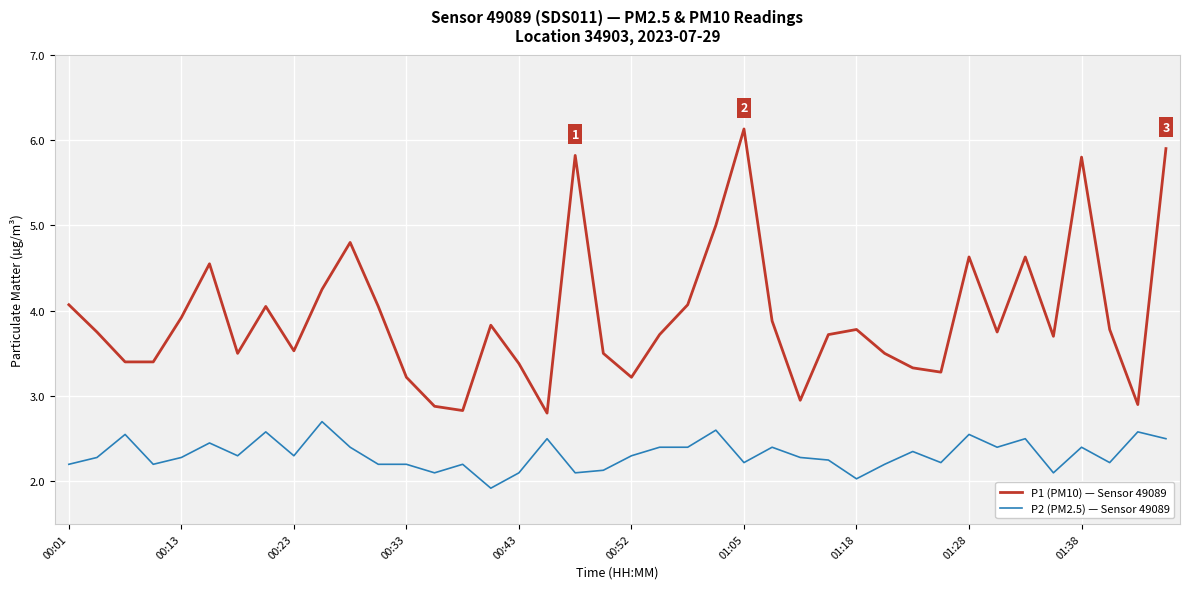

What is the minimum value shown in the chart?

1.9